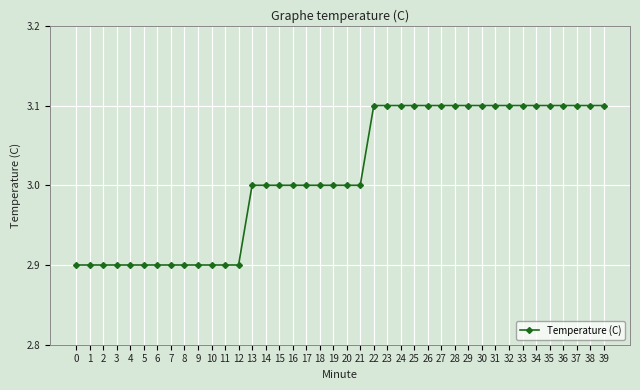

The value at 32 is 3.1. True or false?

True